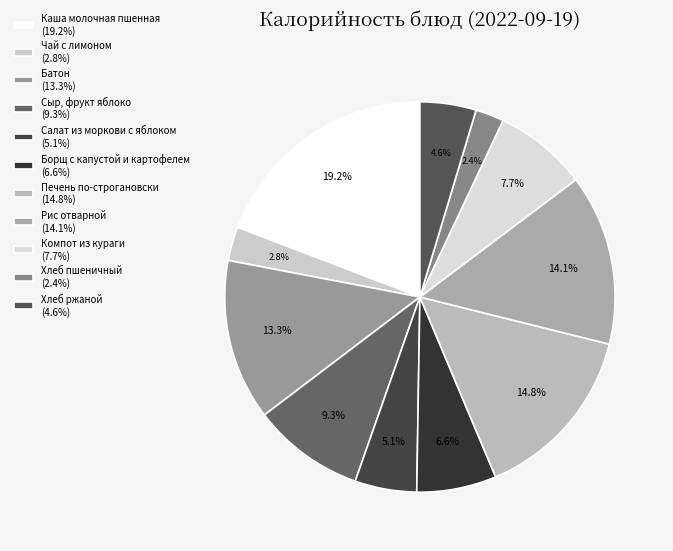

To the nearest percent, what percentage of the pie is Сыр, фрукт яблоко?

9%